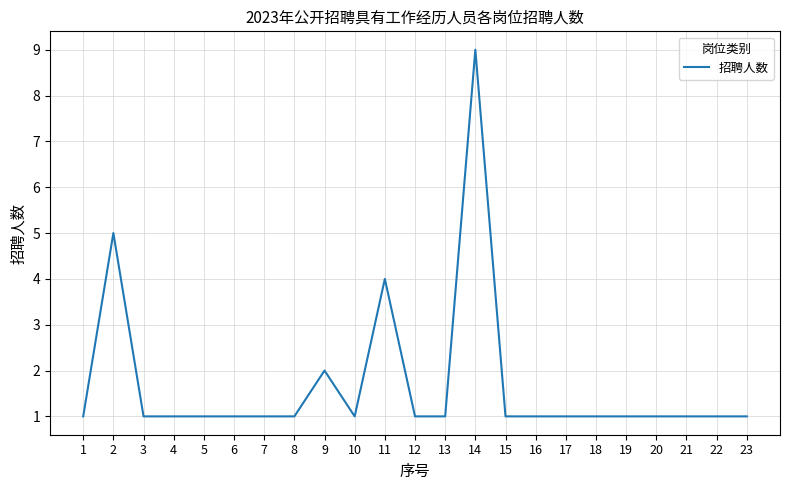

Between 6 and 9, which is larger?

9